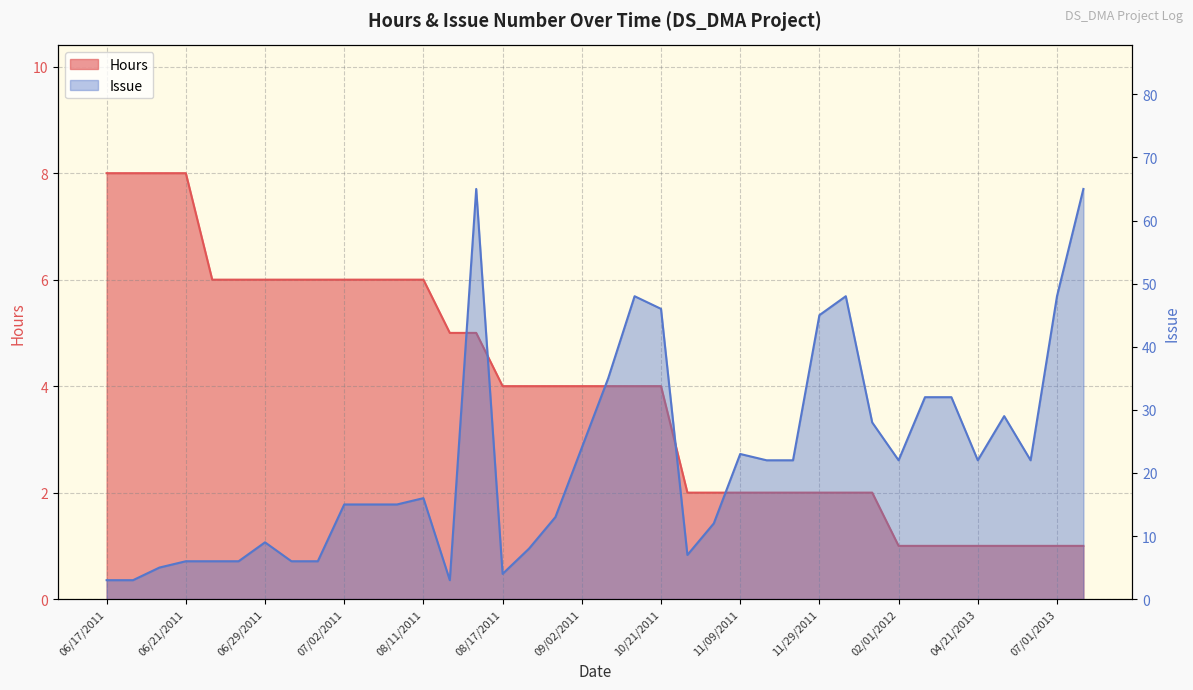

Which series changed the most between 06/29/2011 and 11/15/2011?

Issue